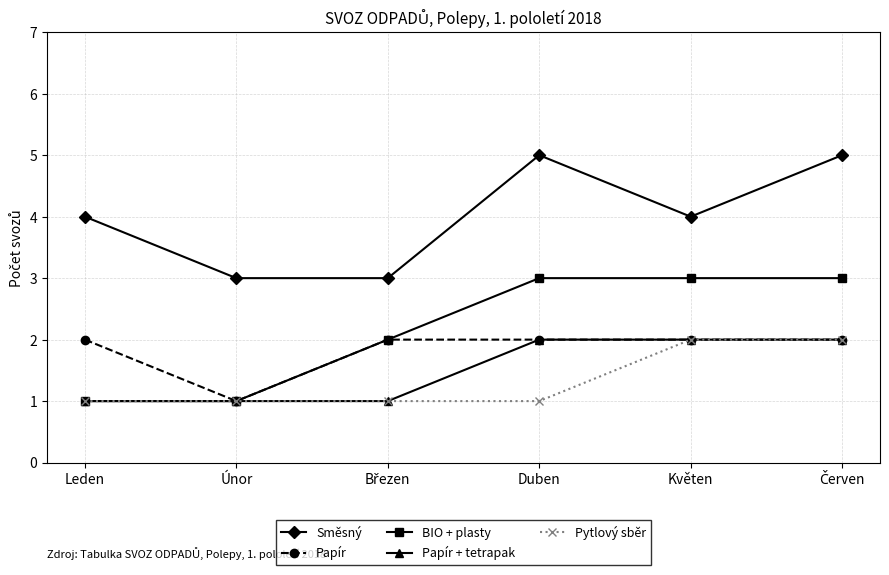

Which series changed the most between Leden and Květen?

BIO + plasty